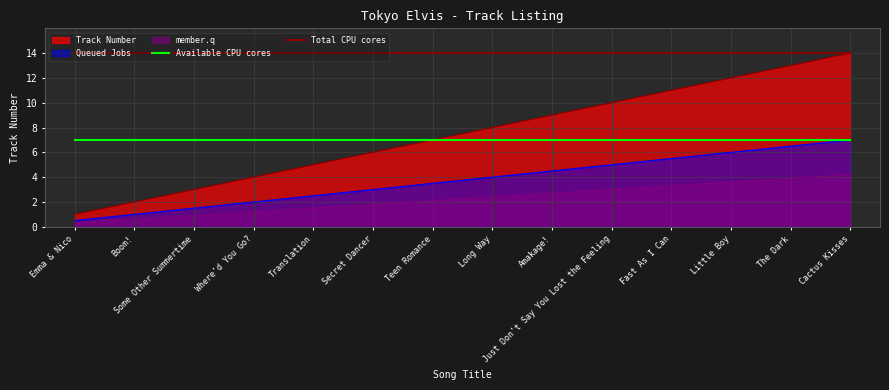

True or false: Total CPU cores and Available CPU cores intersect in this chart.

False